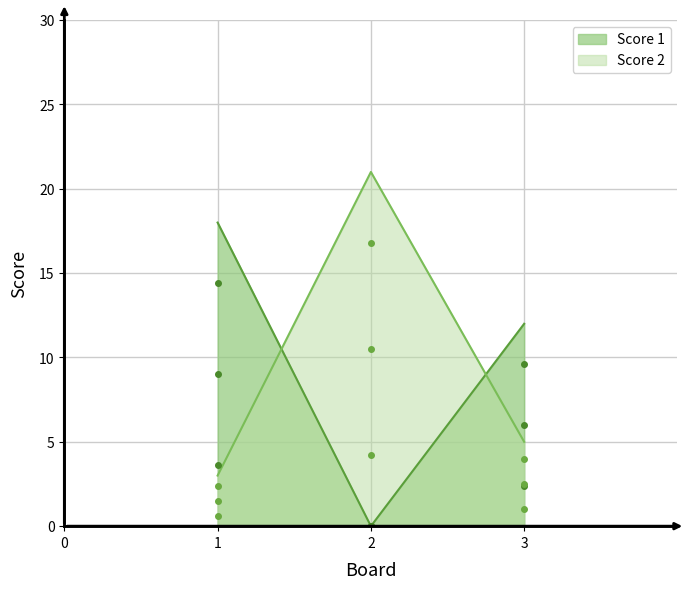

Rank the series at 2 from lowest to highest value.

Score 1, Score 2